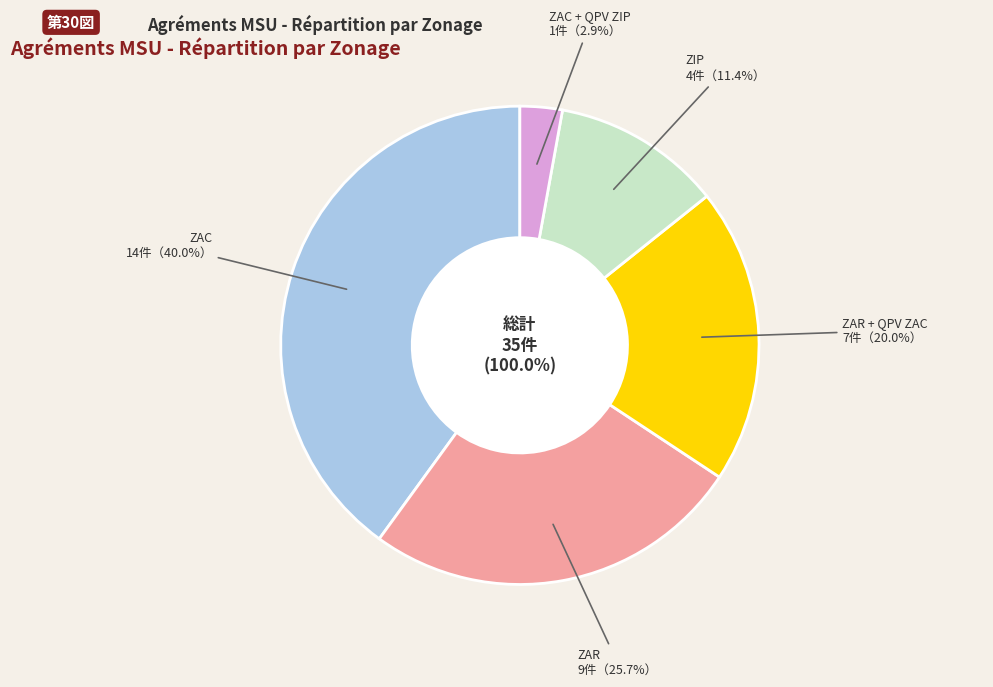

Does any single category account for the majority?

No